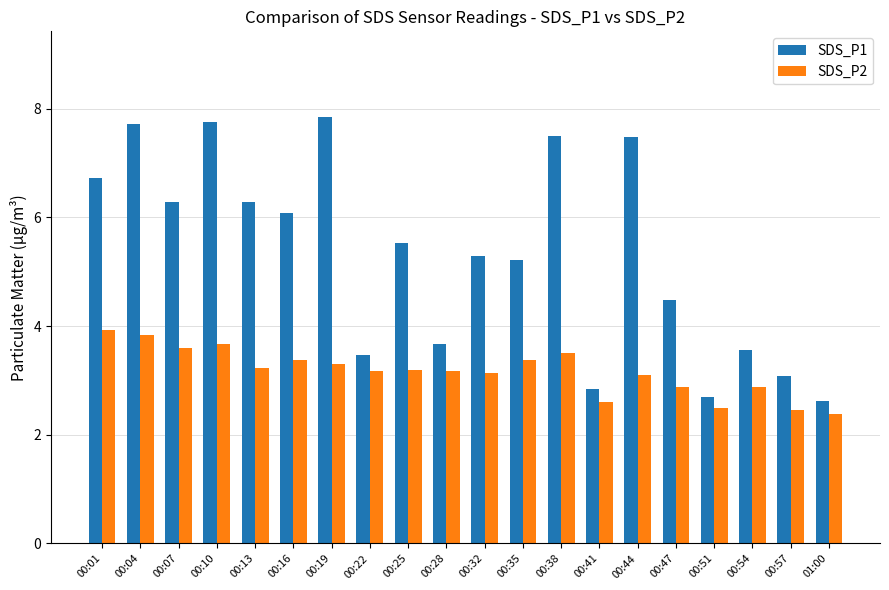

Which series has the largest total across all categories?

SDS_P1